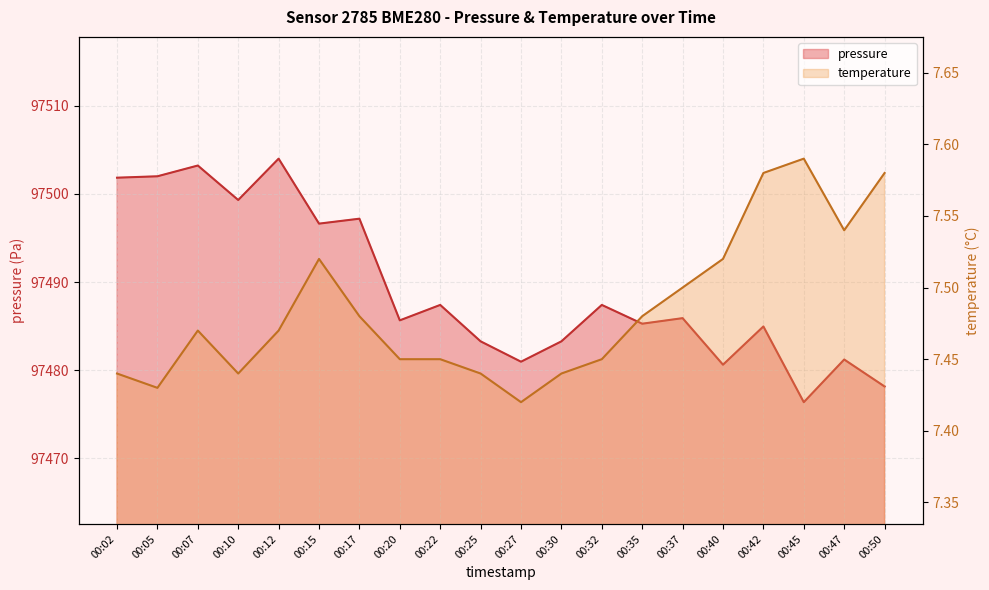

How many lines are shown in the chart?

2